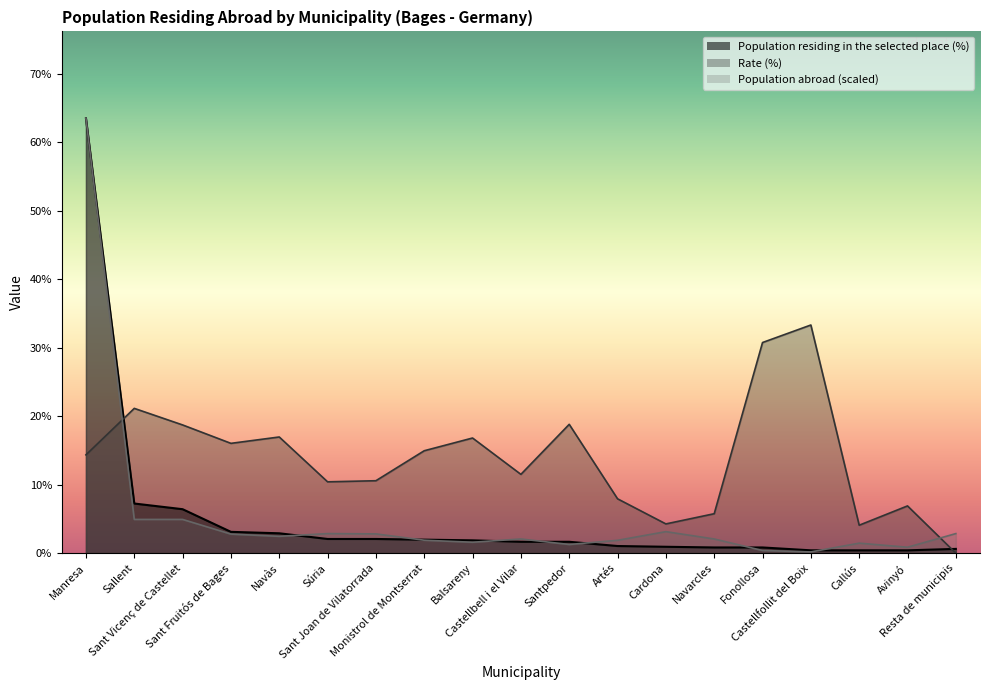

How many data points in Population residing abroad are less than 2?

8